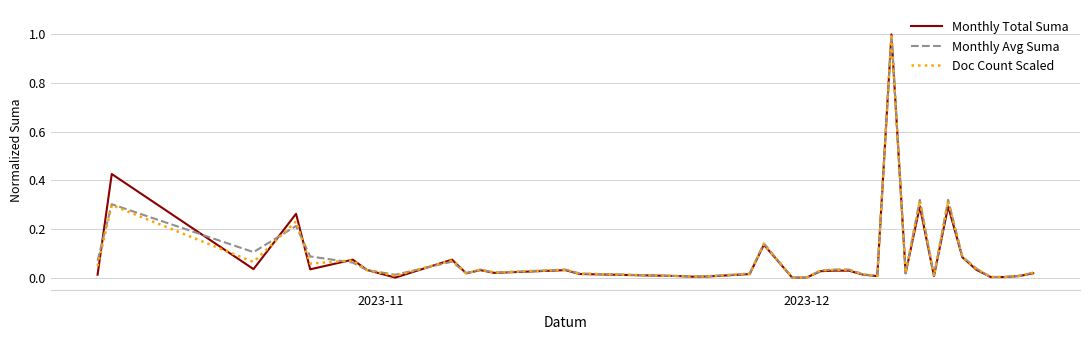

What is the highest value of the Doc Count Scaled series?

1.0